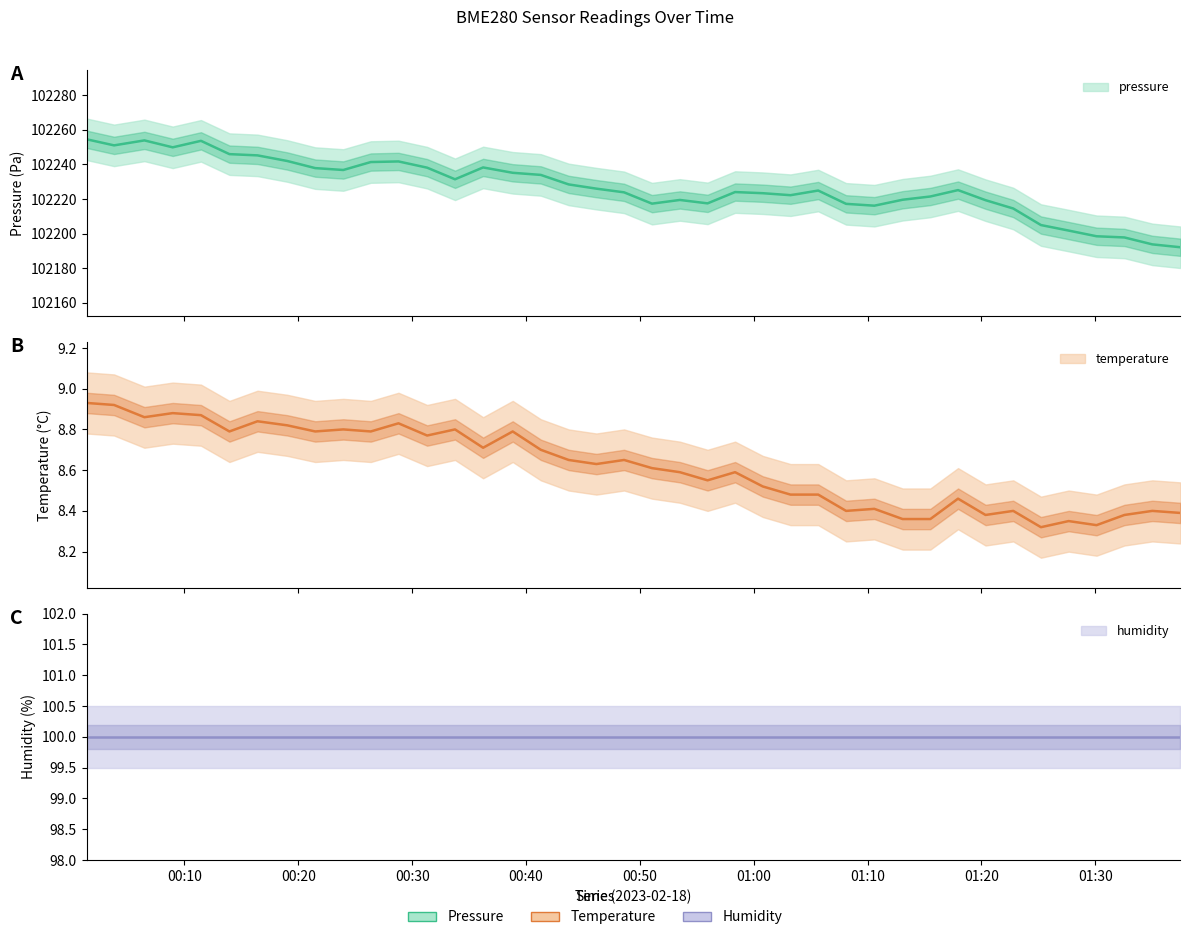

What is the sum of all temperature values?

344.6